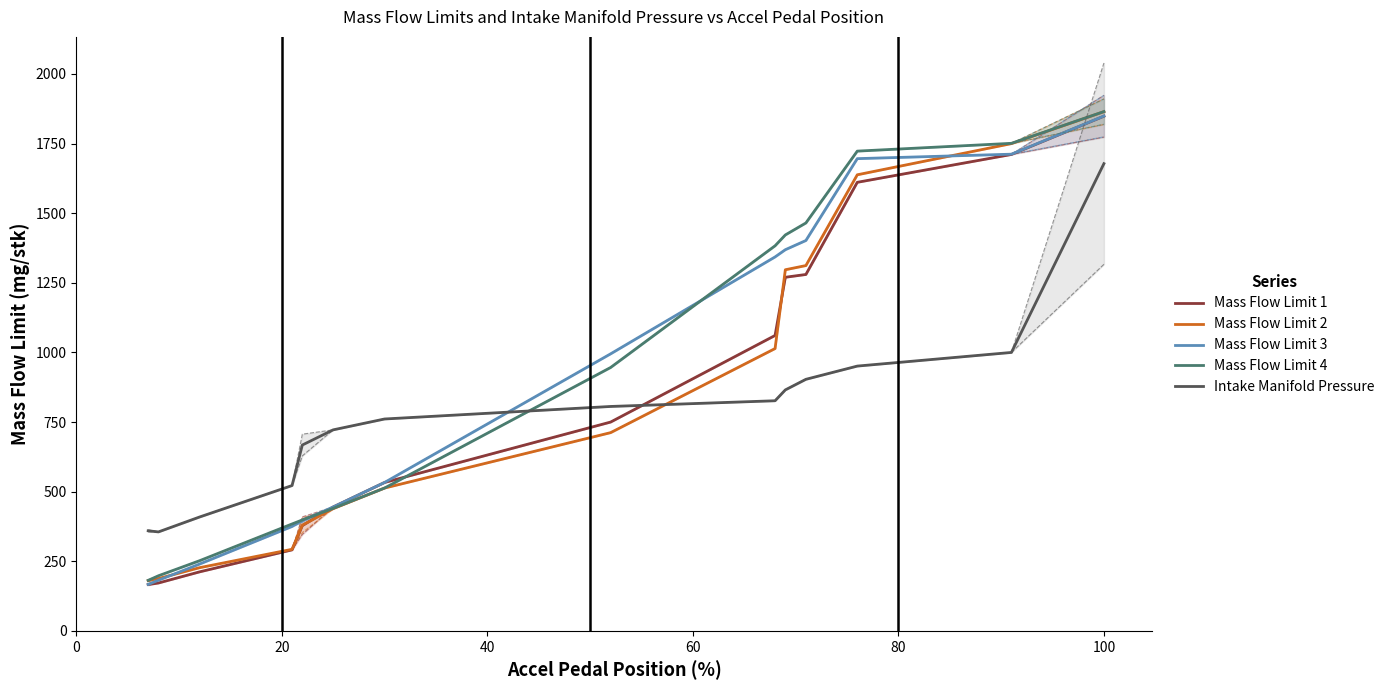

At how many categories does at least one series exceed 1744?

2